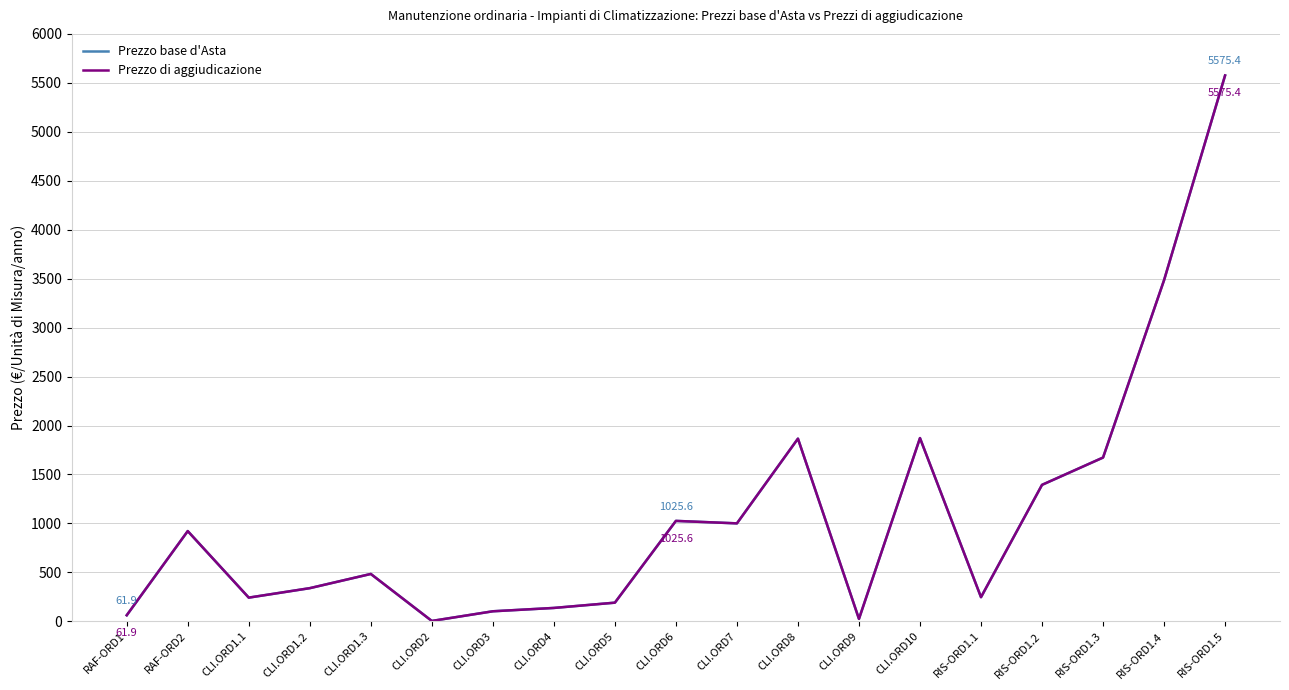

Does the chart display data point markers on the line(s)?

No